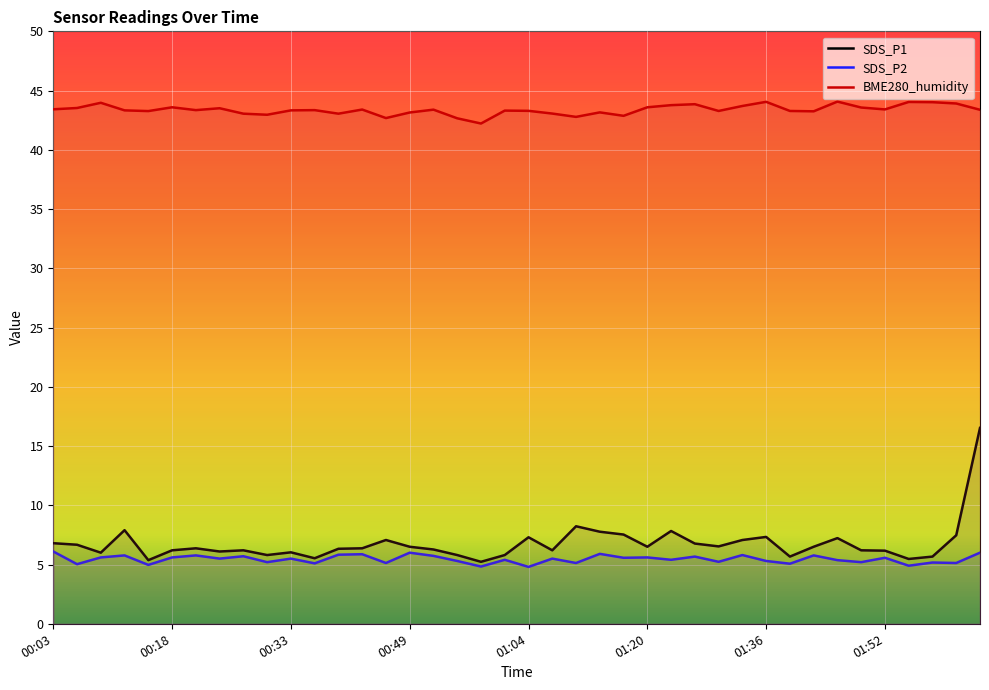

Is it true that SDS_P2 equals 3.9 at 01:20?

False